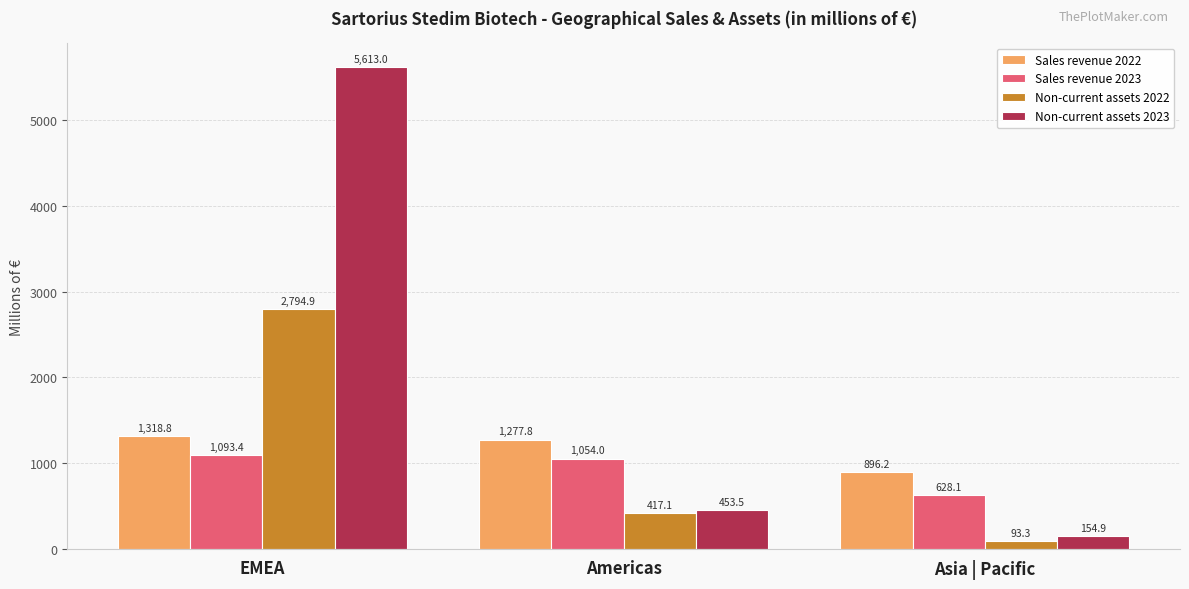

At how many categories does at least one series exceed 1333?

1